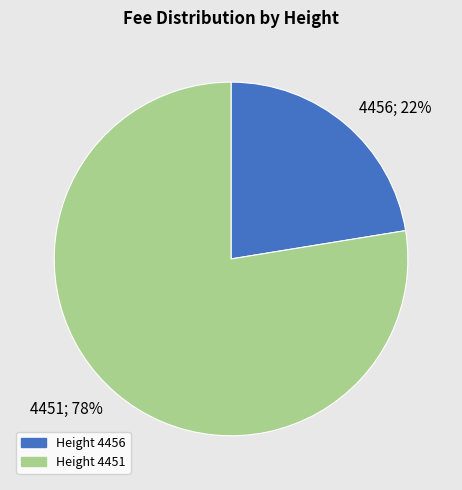

Is there any slice that represents more than half of the pie?

Yes